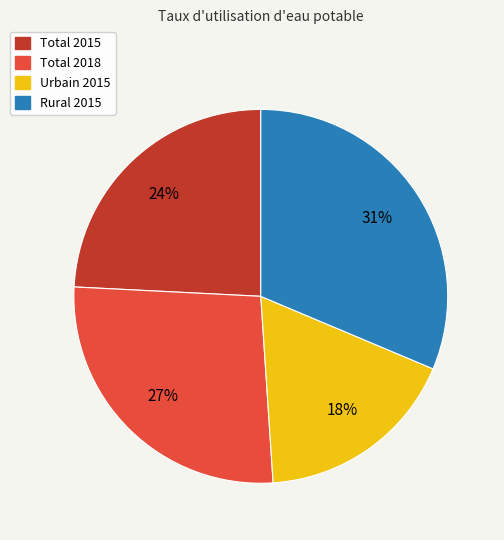

Which slice is the smallest?

Urbain 2015